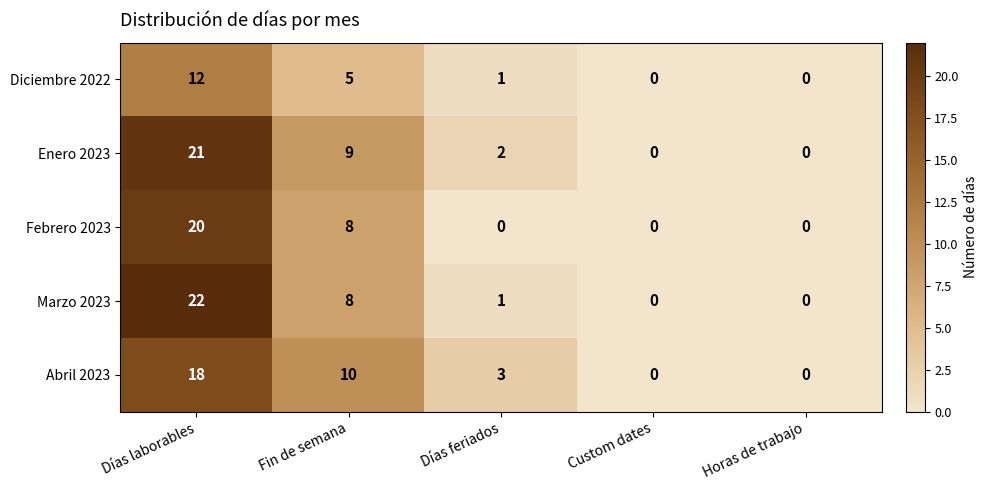

Which category has the highest value in the Abril 2023 series?

Días laborables